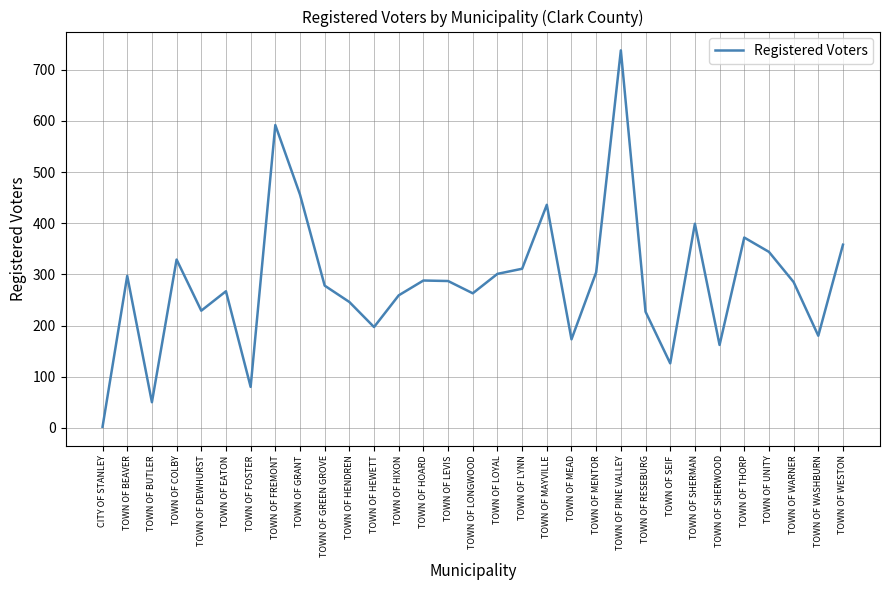

What is the average value?

285